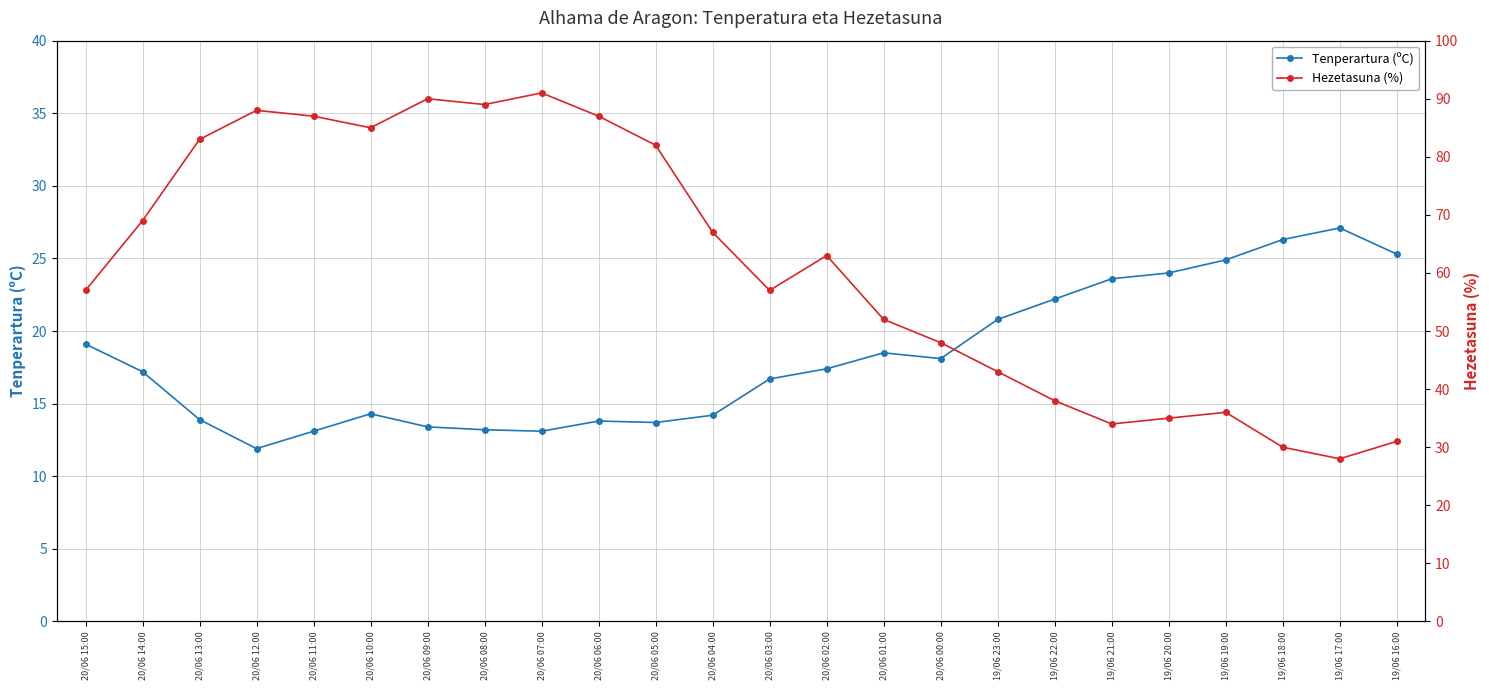

What is the difference between the maximum and minimum values in the Hezetasuna (%) series?

63.0